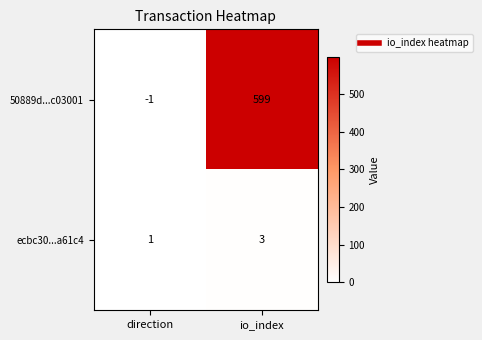

What is the total value across all series at io_index?

602